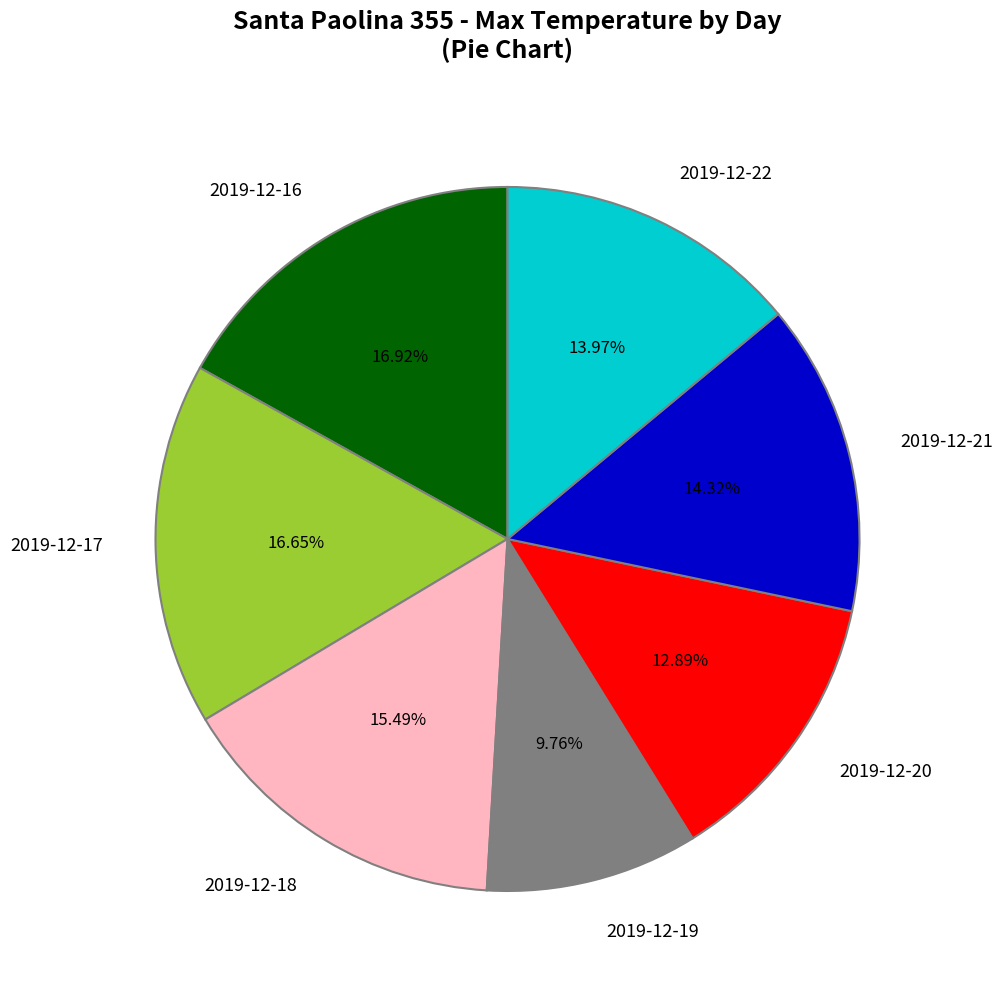

To the nearest percent, what portion does 2019-12-16 represent?

17%